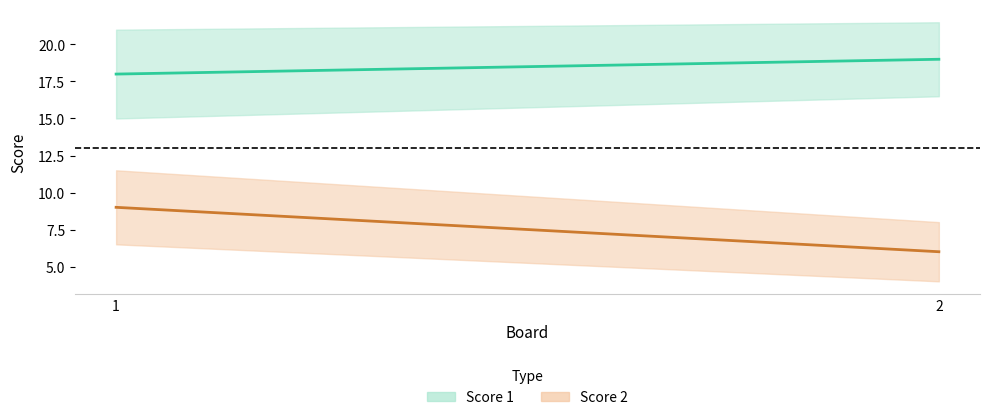

Where is Score 2 nearest to the value 7?

2